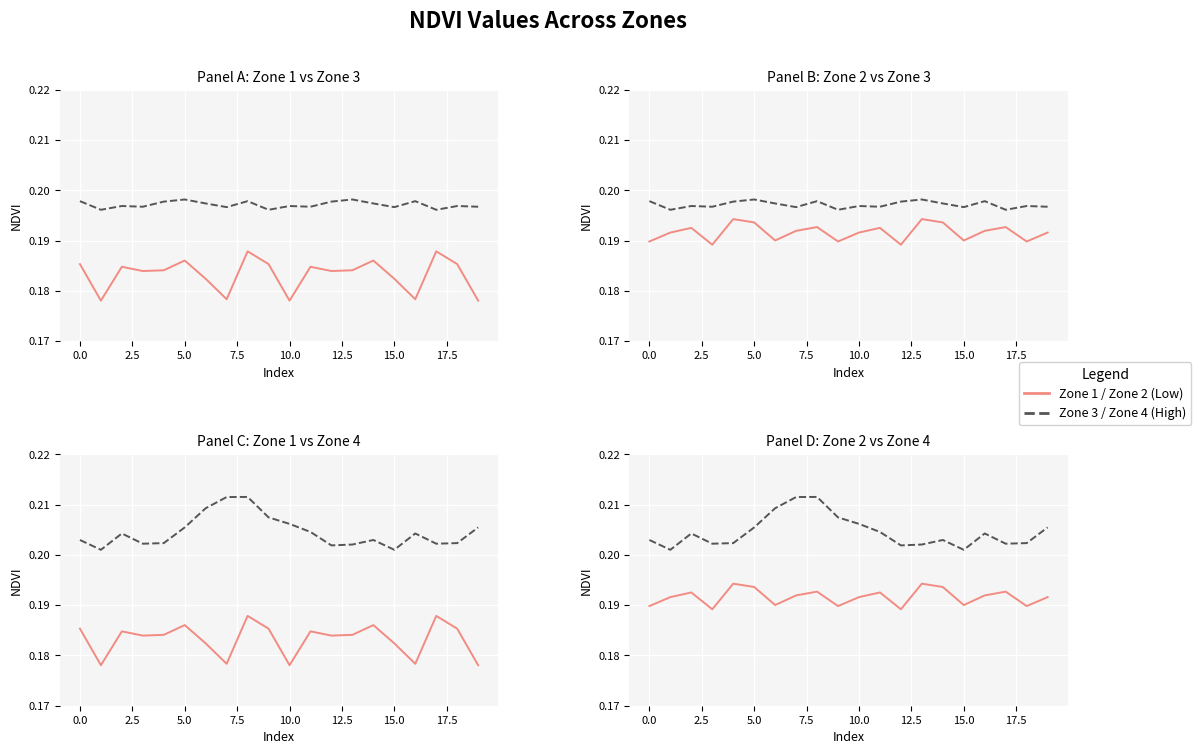

List the series in order of their overall mean, lowest first.

Zone 1, Zone 2, Zone 3, Zone 4